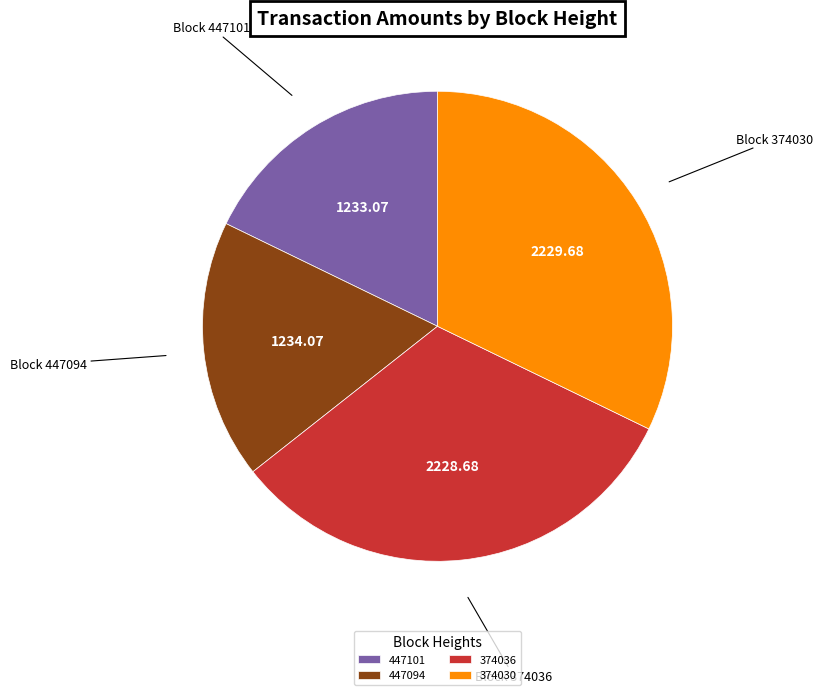

Is there a majority slice in this chart?

No